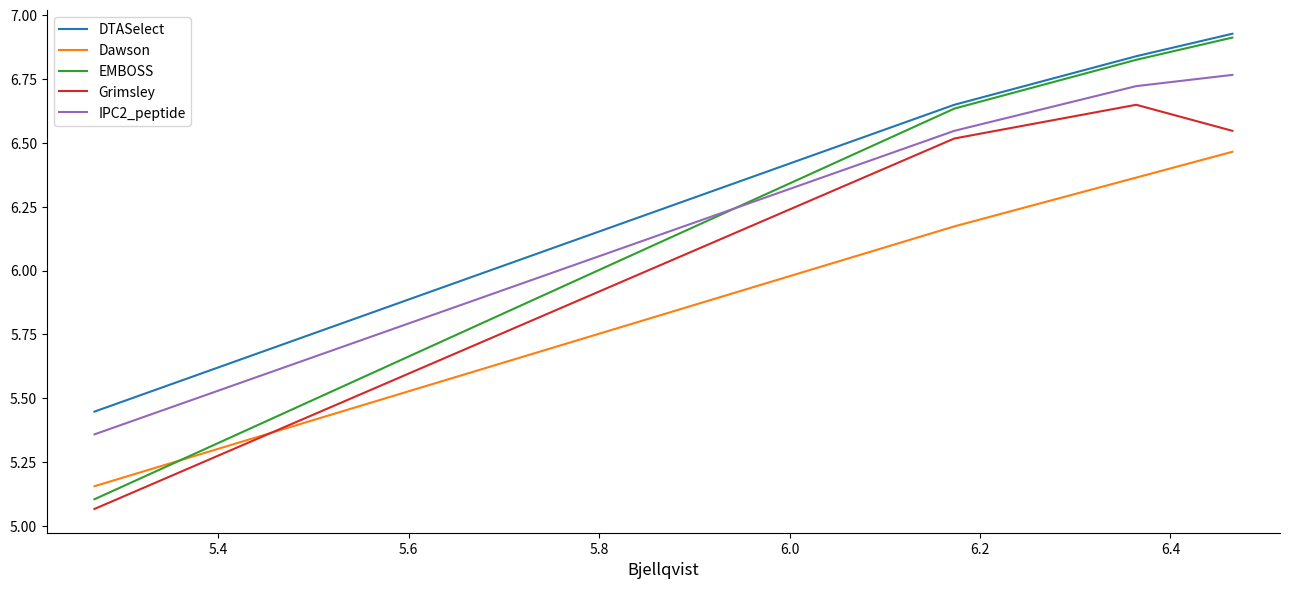

Which series has the largest range (max minus min)?

EMBOSS